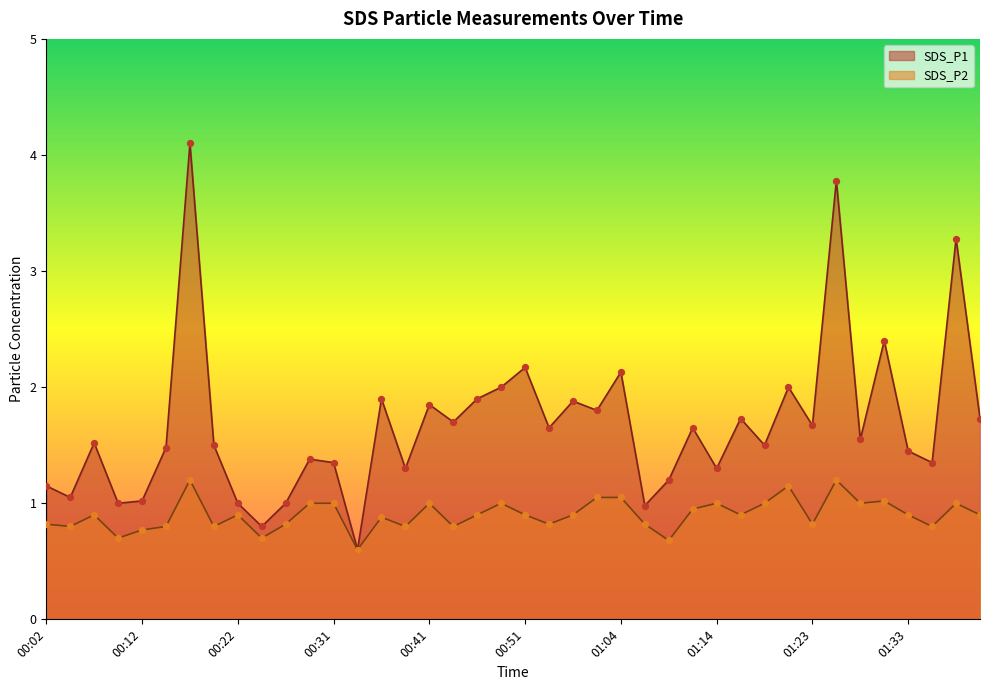

Which series contains the highest Y value?

SDS_P1